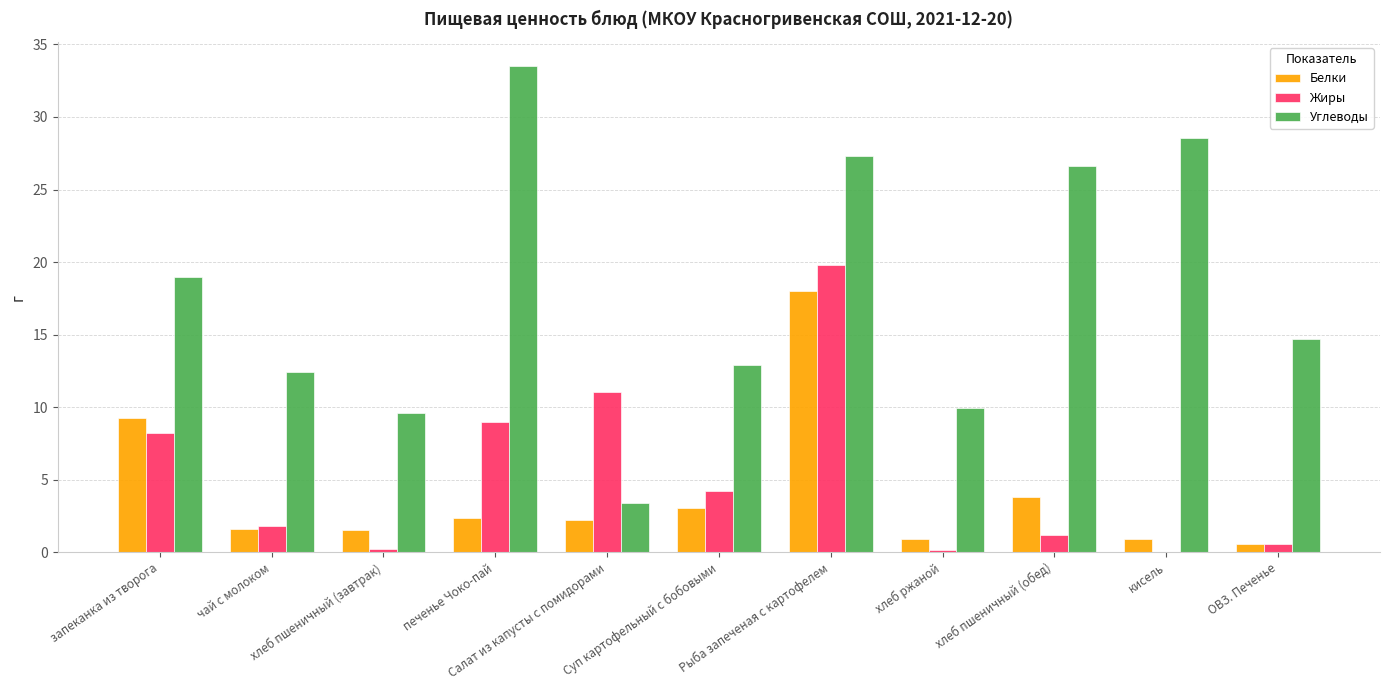

What is the greatest value displayed?

33.5